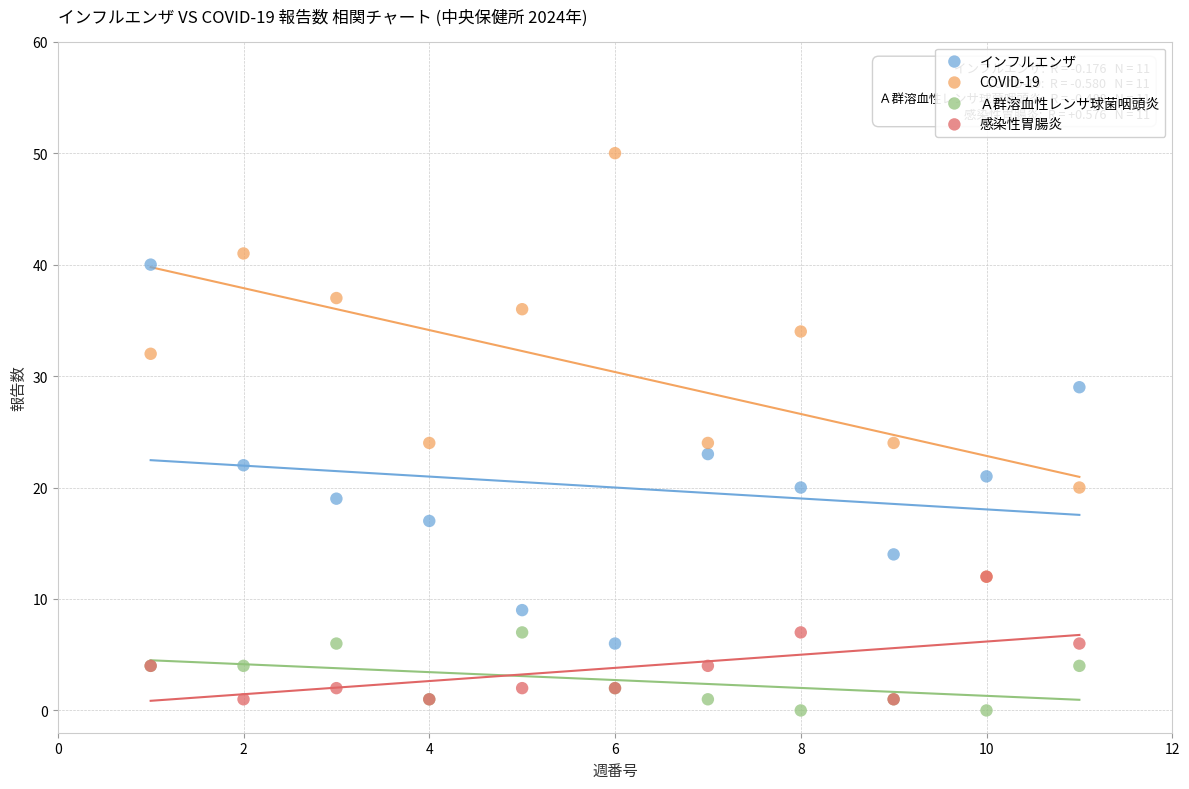

Which series has the widest spread of Y values?

COVID-19